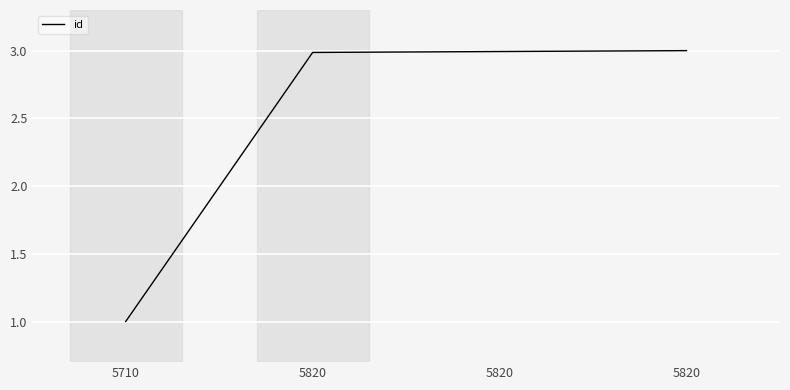

Does the chart display data point markers on the line(s)?

No